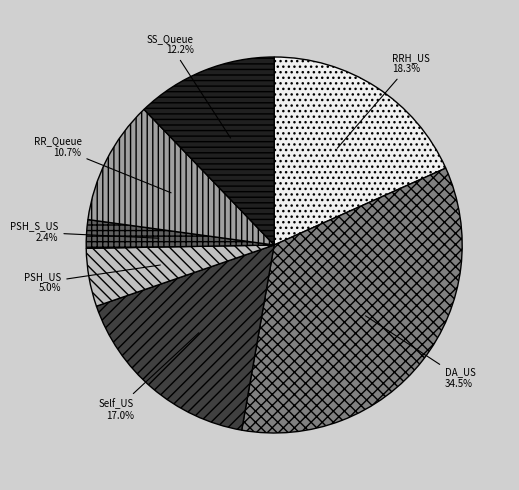

To the nearest percent, what portion does SS_Queue represent?

12%